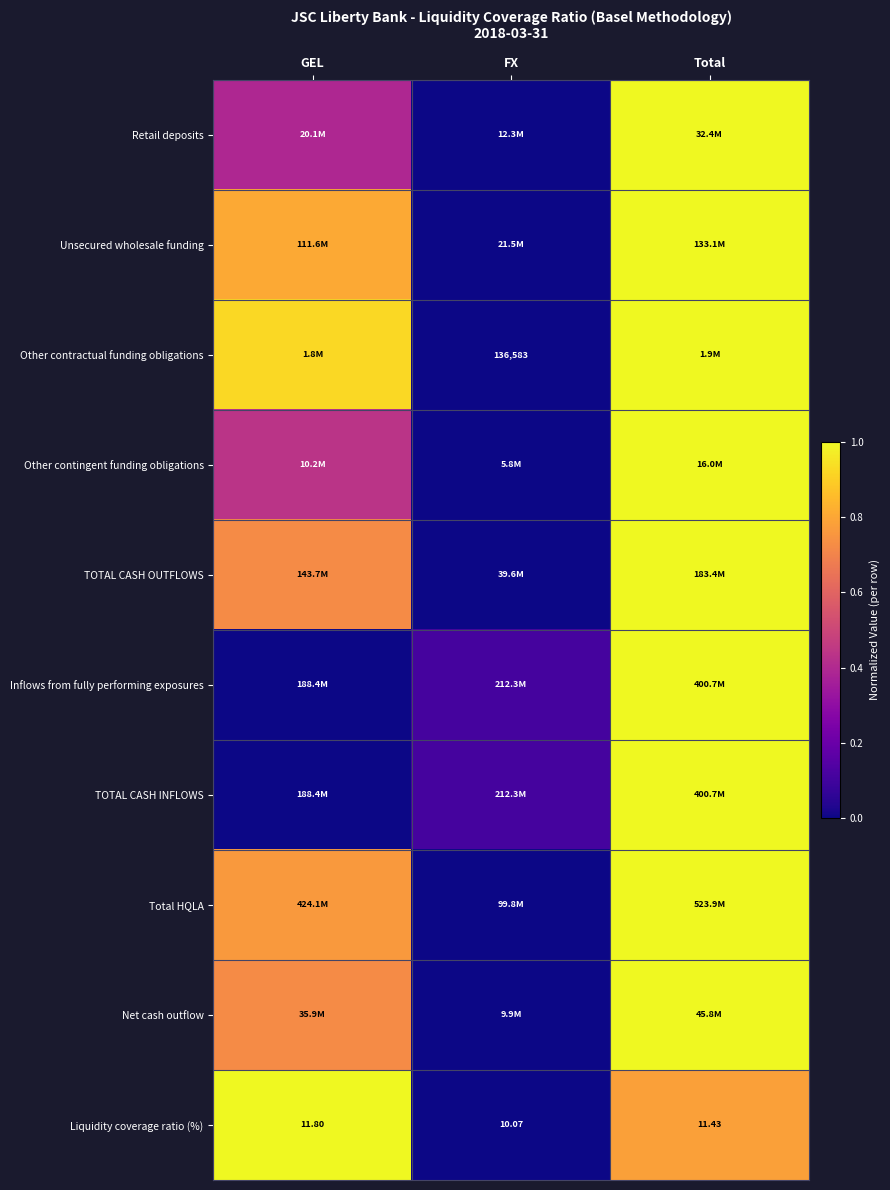

At which label does Liquidity coverage ratio (%) reach its peak?

GEL